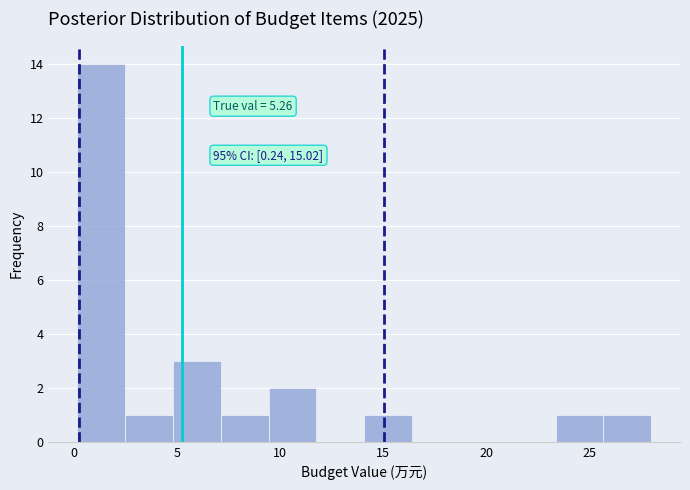

Which range on the x-axis has the tallest bar?

0.0 to 2.5